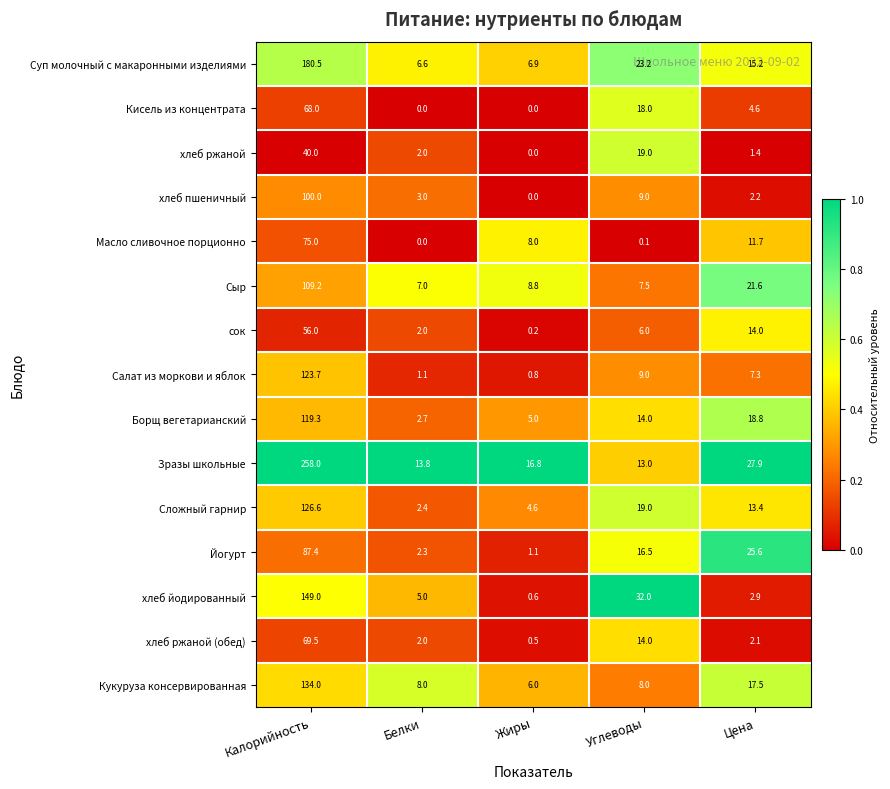

What is the average value of the Йогурт series?

26.6